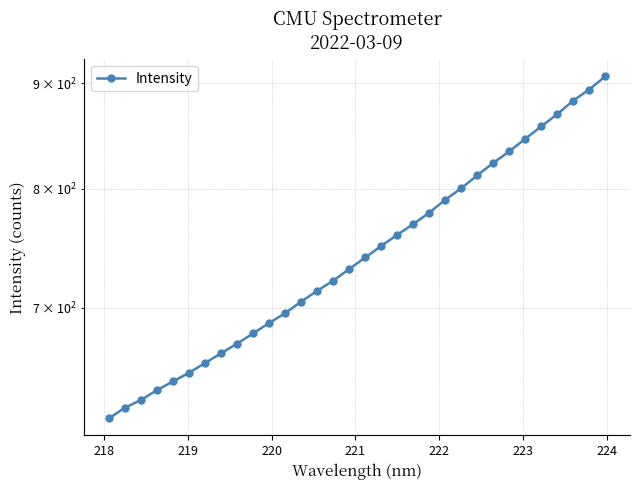

What is the maximum value shown in the chart?

907.1